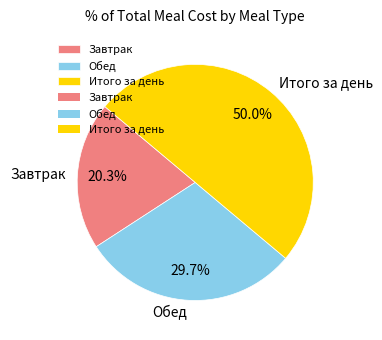

What is the total percentage of Обед and Итого за день?

79.7%